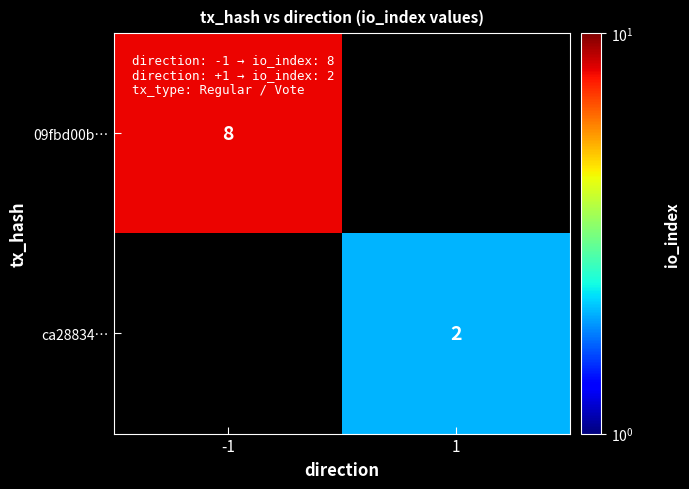

Which has a higher value, 1 or -1?

-1